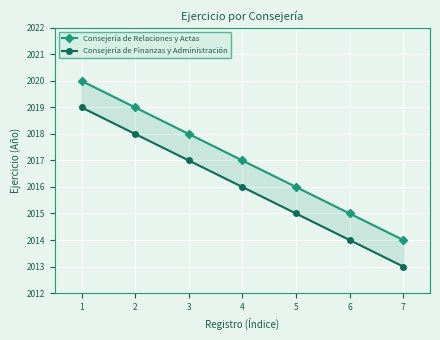

Reading left to right, transcribe all the data shown in this chart.

Consejería de Relaciones y Actas: 2020	2019	2018	2017	2016	2015	2014
Consejería de Finanzas y Administración: 2019	2018	2017	2016	2015	2014	2013